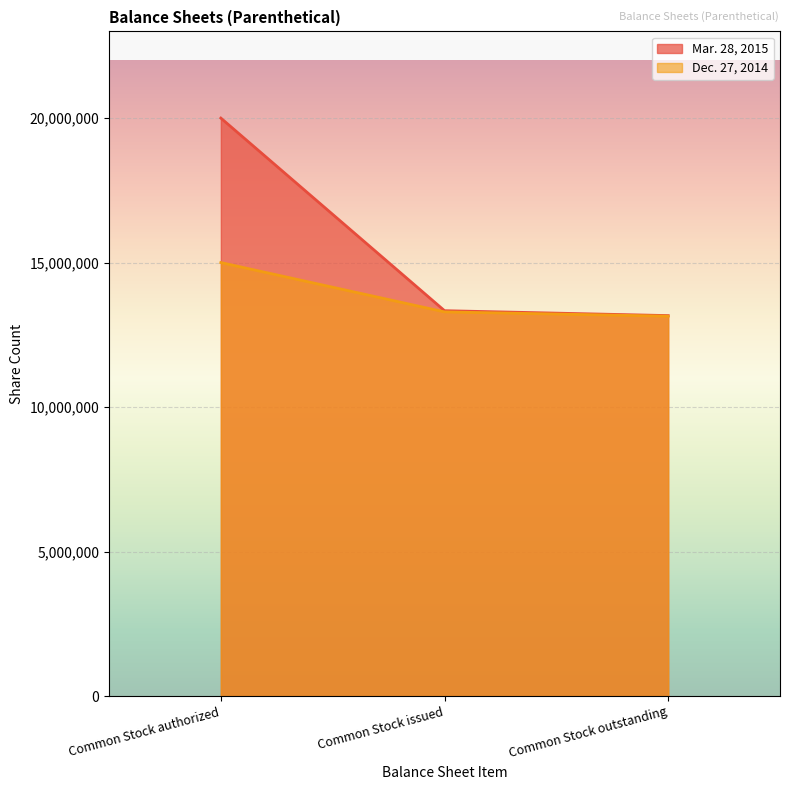

At which label is Dec. 27, 2014 closest to 7500000?

Common Stock outstanding